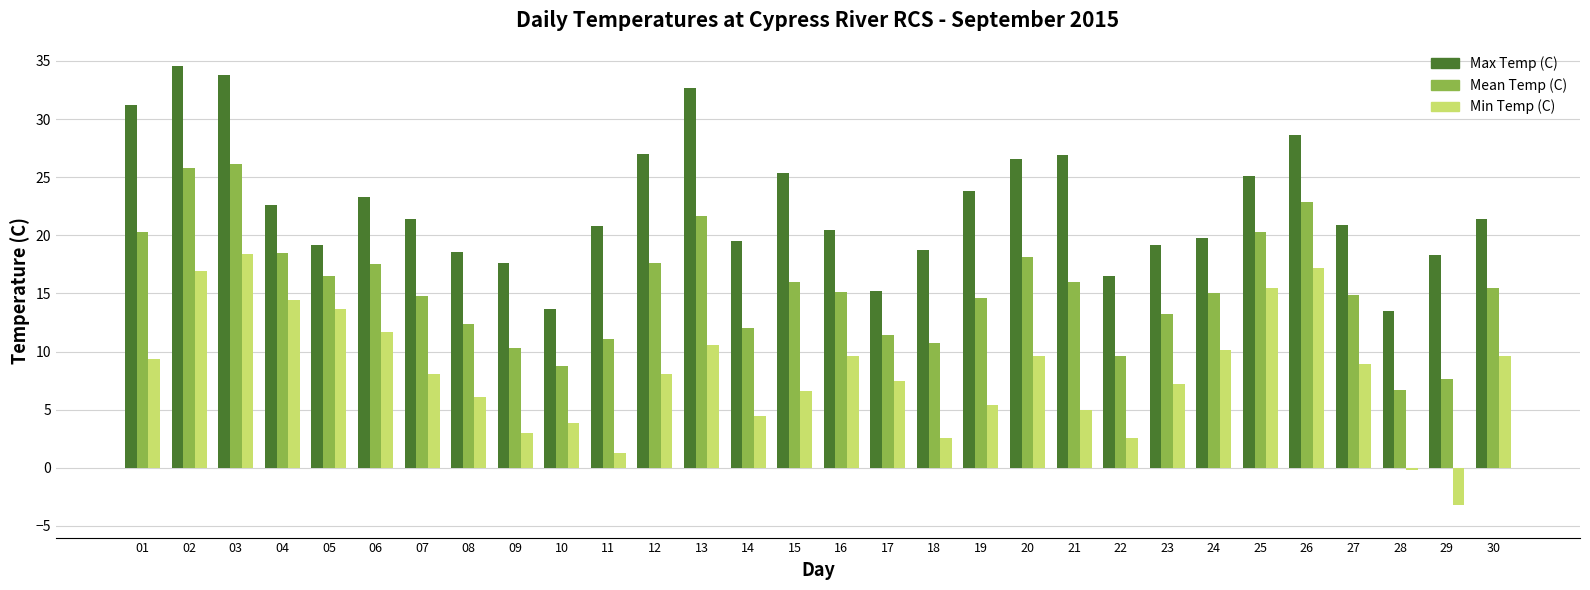

Rank the series by their maximum value, from lowest to highest.

Min Temp (C), Mean Temp (C), Max Temp (C)